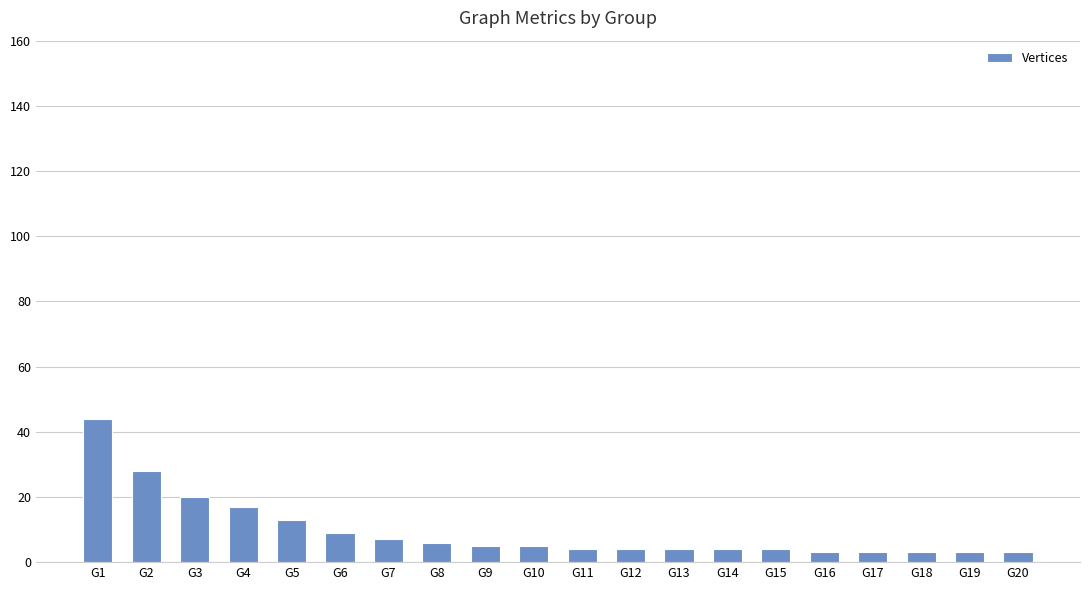

How many categories are shown in the chart?

20